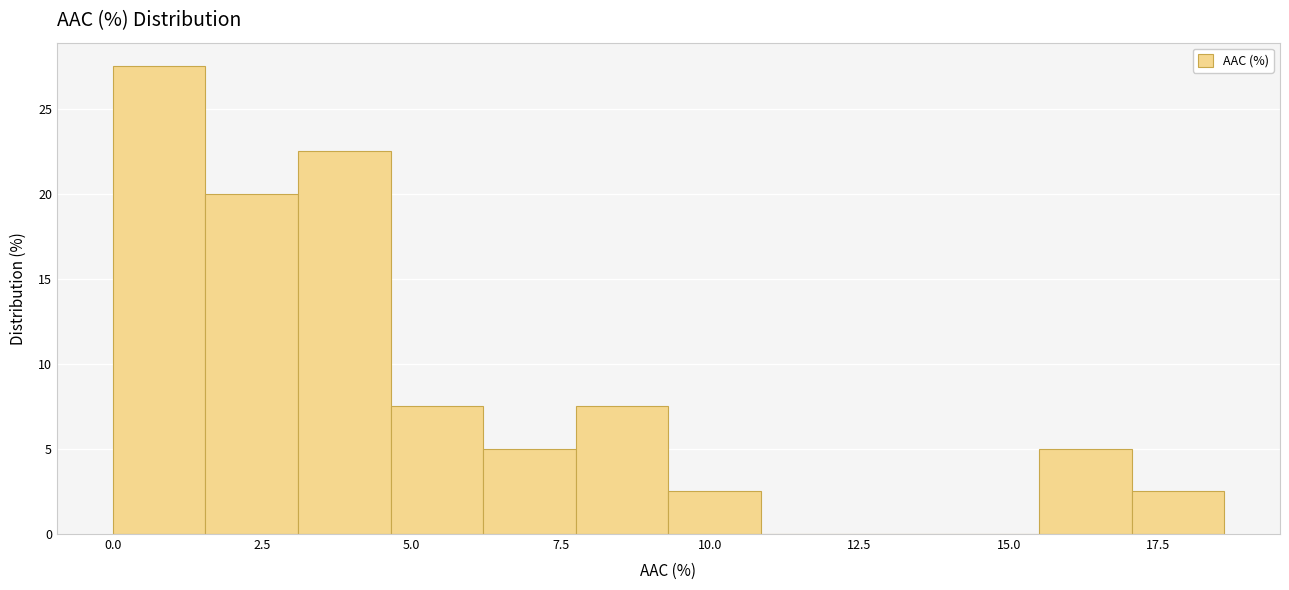

Read against the x-axis, roughly where is the centre of the tallest bar?

1.0